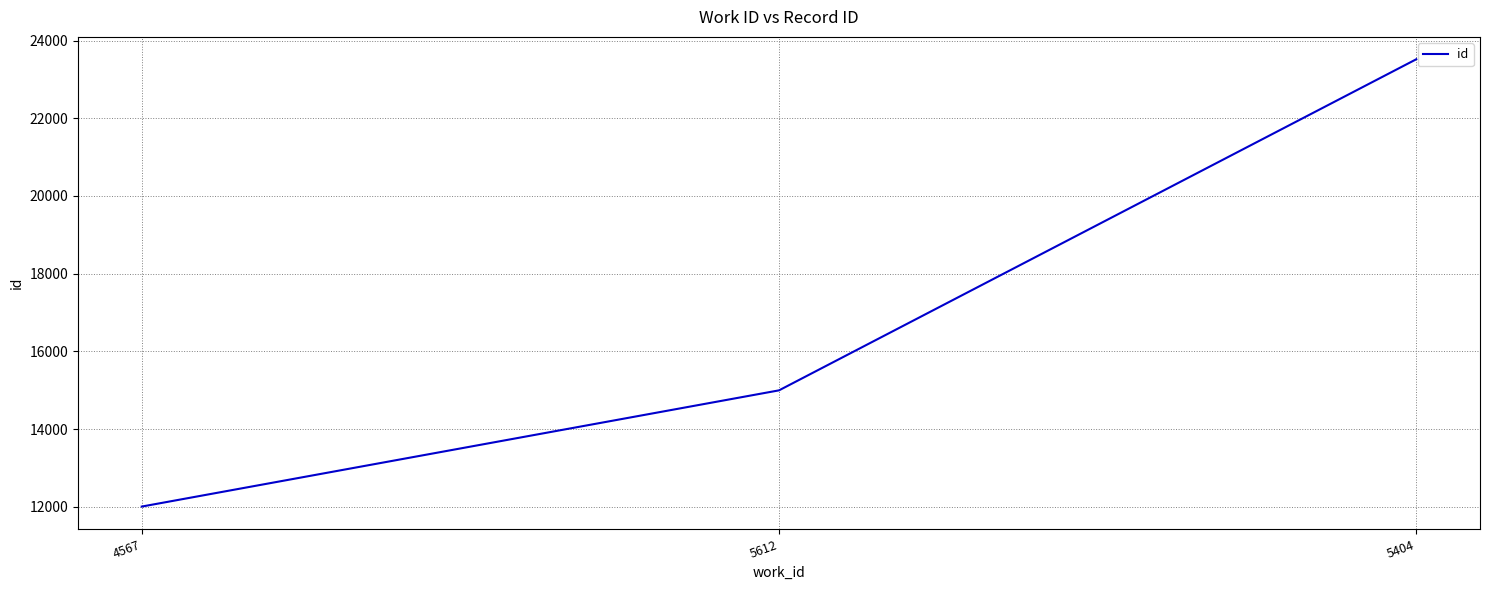

How many values are below 14999?

1